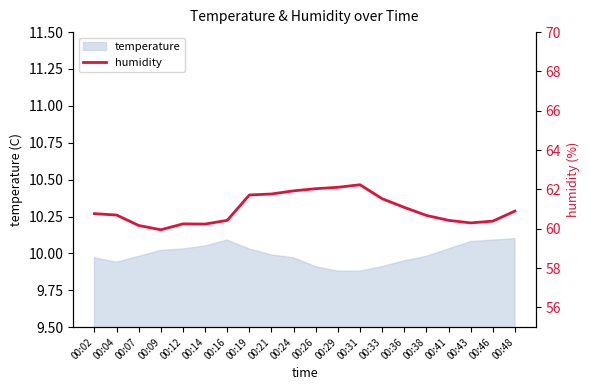

Reading left to right, what are all the values shown in this chart?

00:02=60.8	00:04=60.7	00:07=60.2	00:09=60.0	00:12=60.2	00:14=60.2	00:16=60.4	00:19=61.7	00:21=61.8	00:24=61.9	00:26=62.0	00:29=62.1	00:31=62.2	00:33=61.5	00:36=61.1	00:38=60.7	00:41=60.4	00:43=60.3	00:46=60.4	00:48=60.9